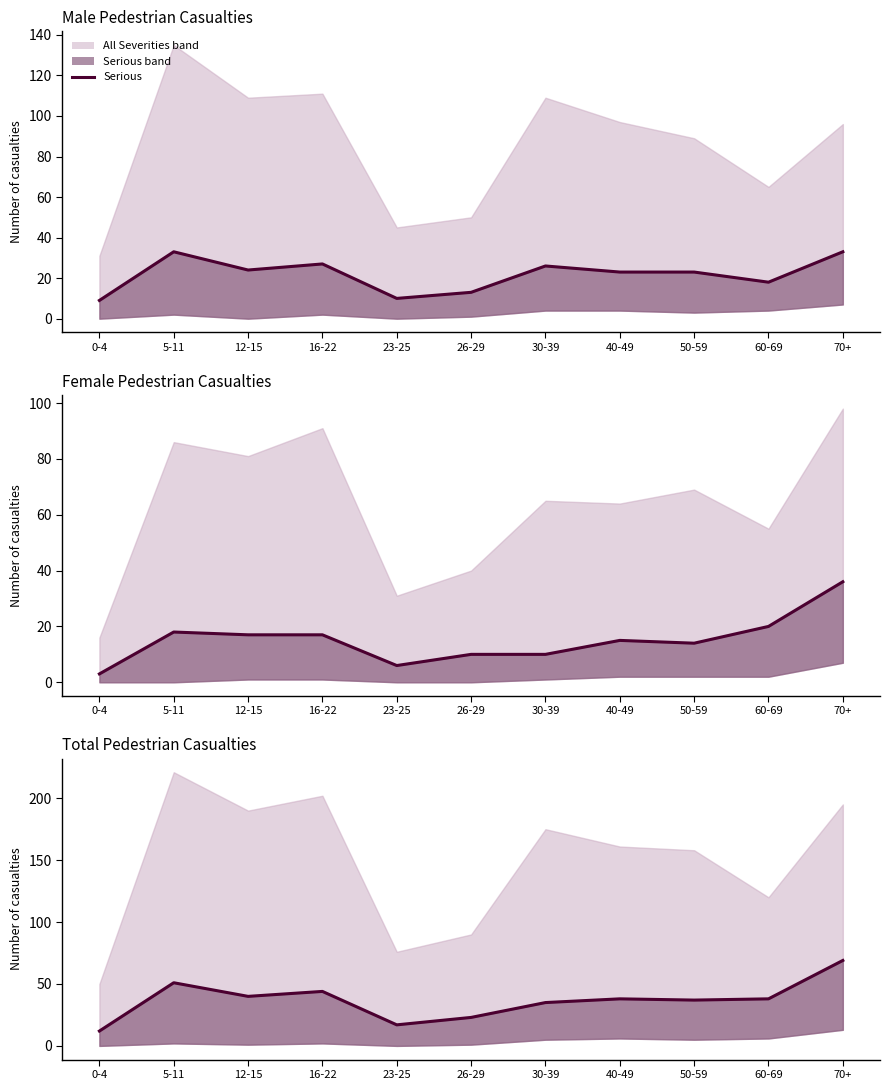

Reading left to right, what are all the values shown in this chart?

12	51	40	44	17	23	35	38	37	38	69